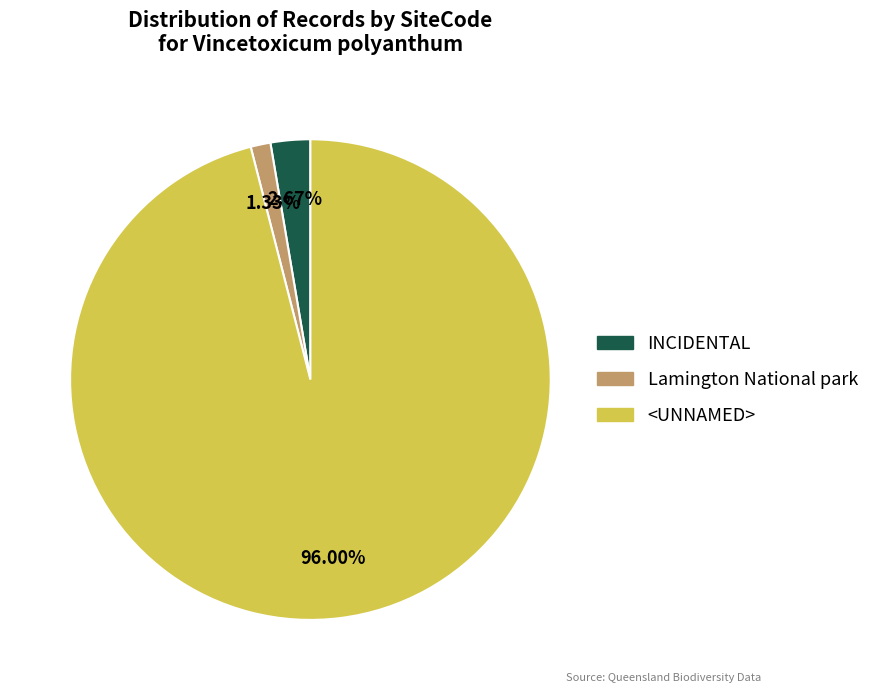

The <UNNAMED> slice represents 84% of the pie. True or false?

False